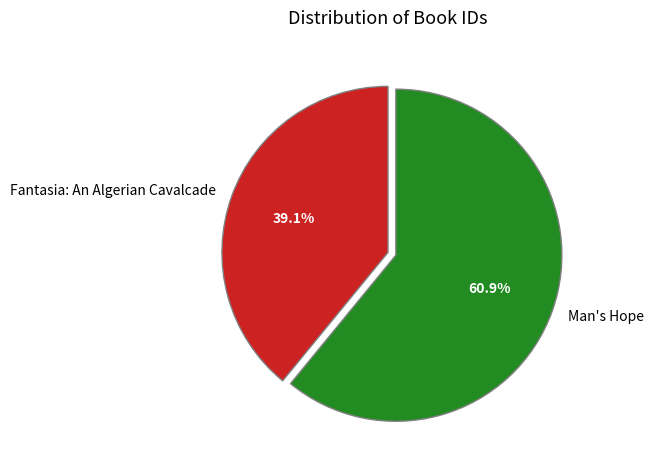

Is the sum of Fantasia: An Algerian Cavalcade and Man's Hope greater than half?

Yes